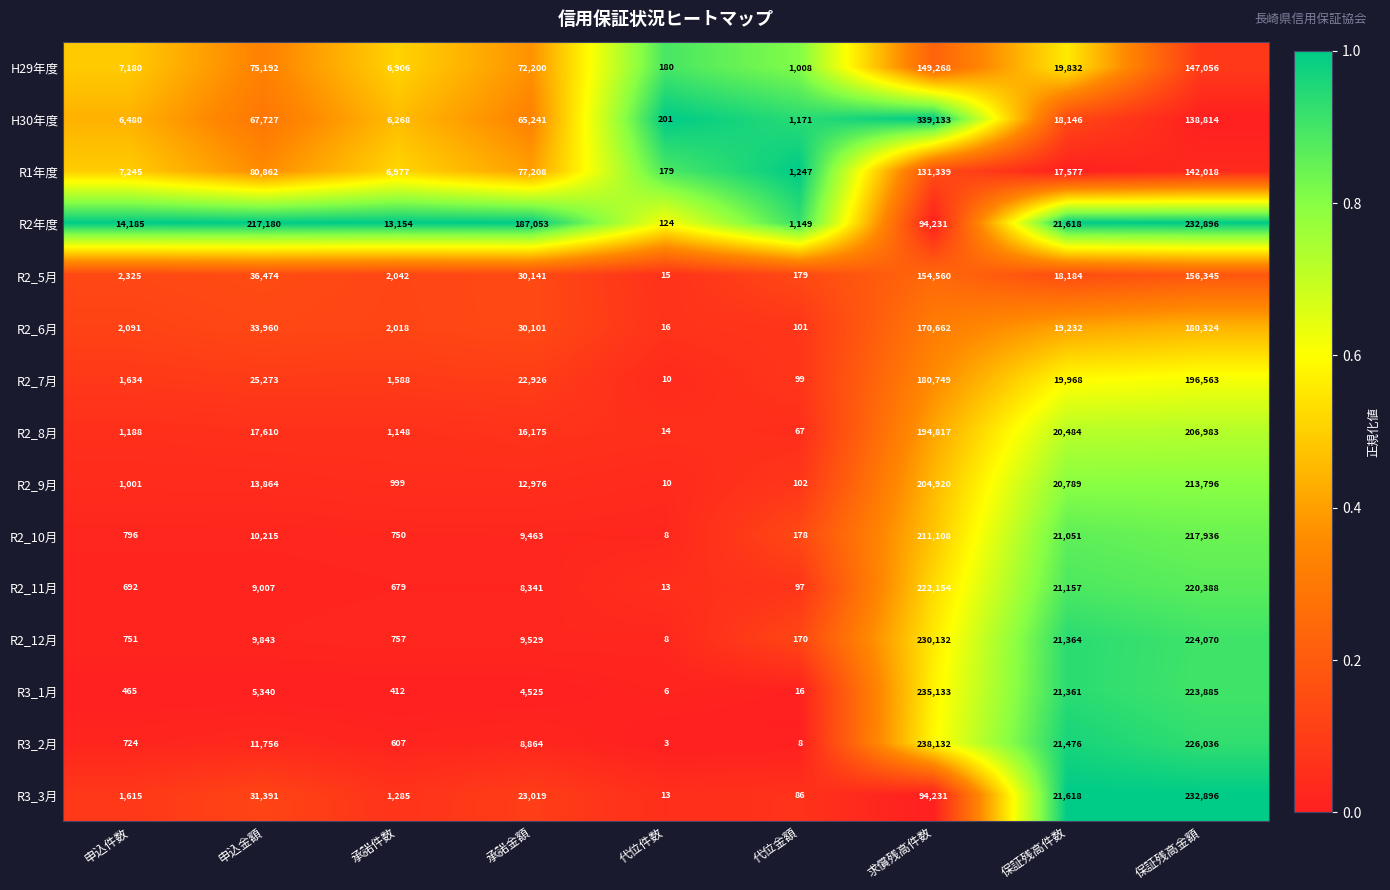

What is the difference between the highest and lowest values at 保証残高金額?

94082